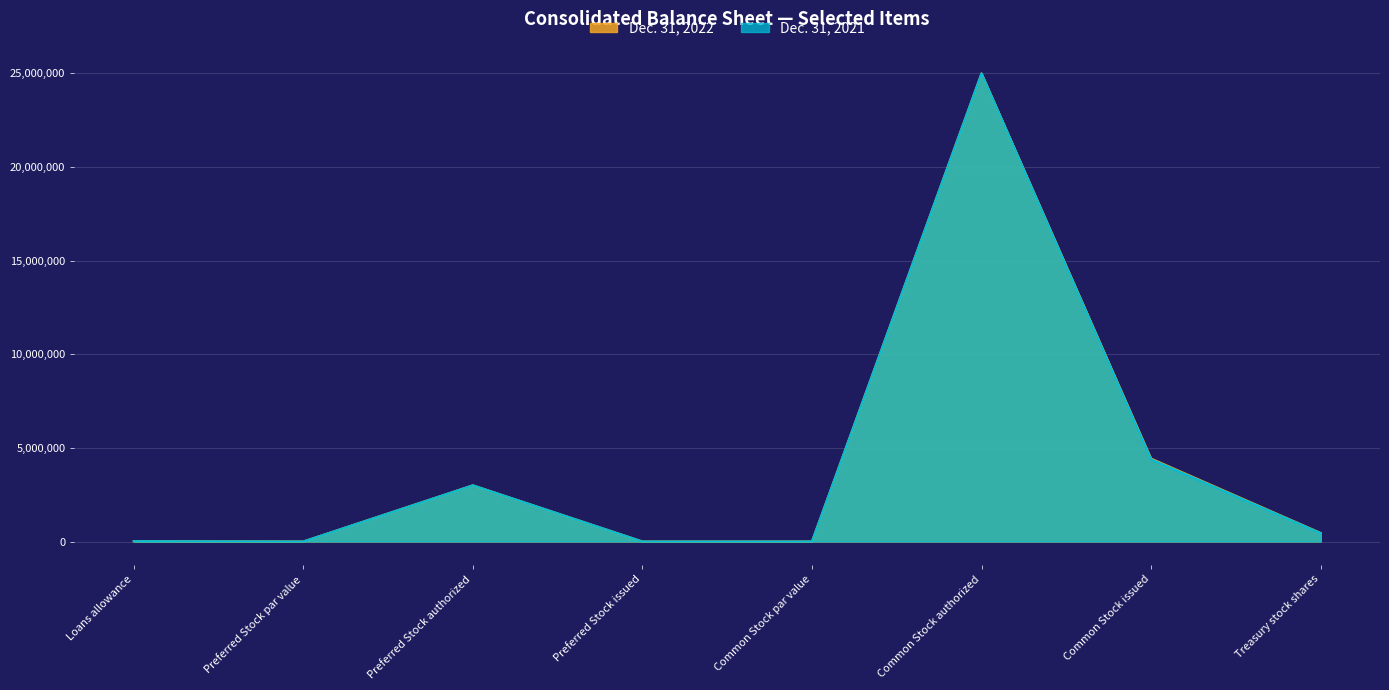

Where is the first local minimum for Dec. 31, 2022?

Preferred Stock par value